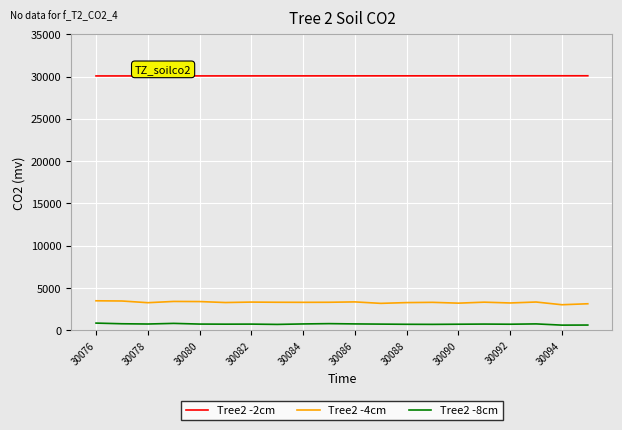

What is the sum of all Tree2 -8cm values?

14926